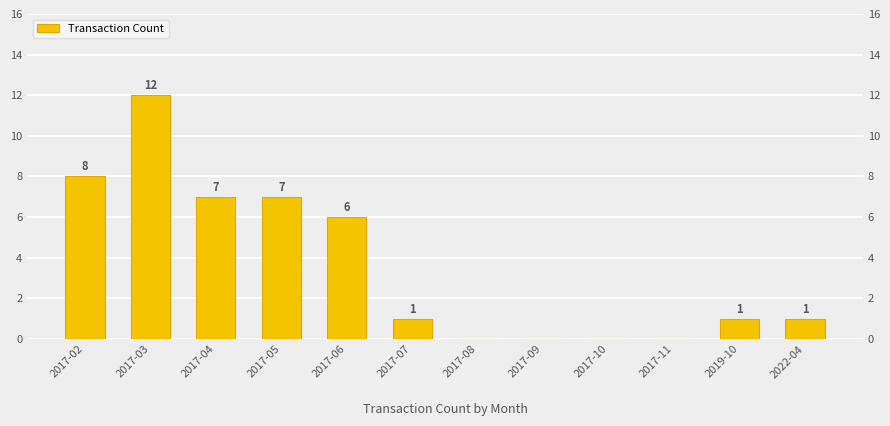

What is the approximate value at 2017-05?

7